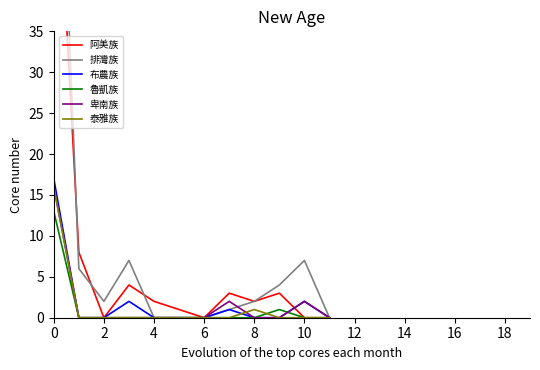

What is the highest value of the 布農族 series?

17